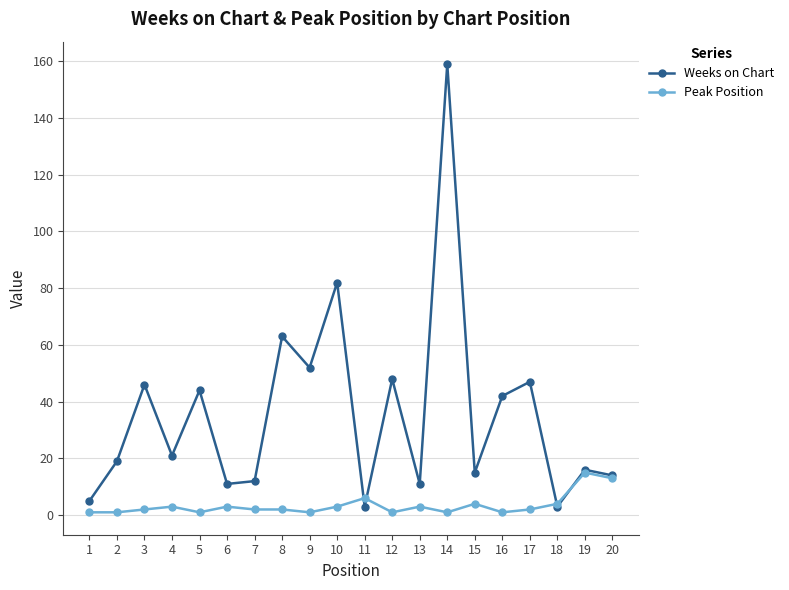

Is it true that Peak Position equals 13 at 20?

True